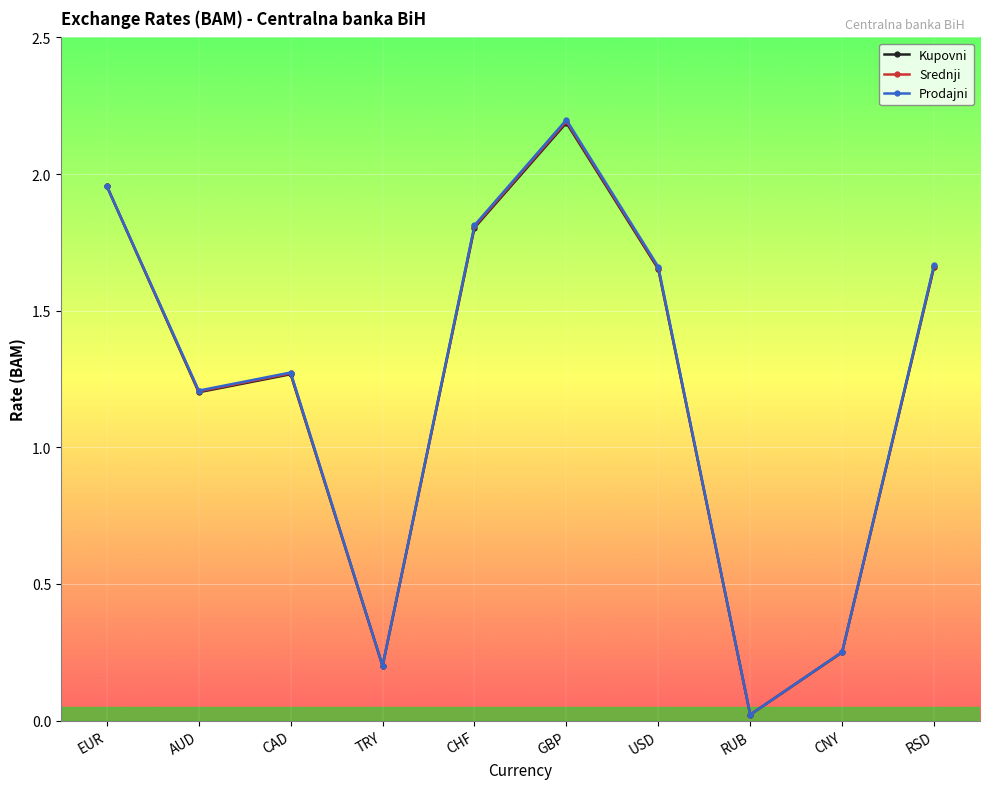

At which category is the sum across all series the highest?

GBP